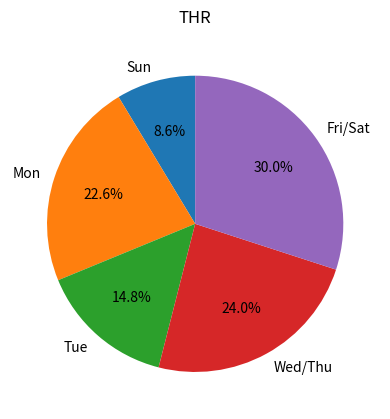

What percentage do Tue and Wed/Thu together represent?

38.8%